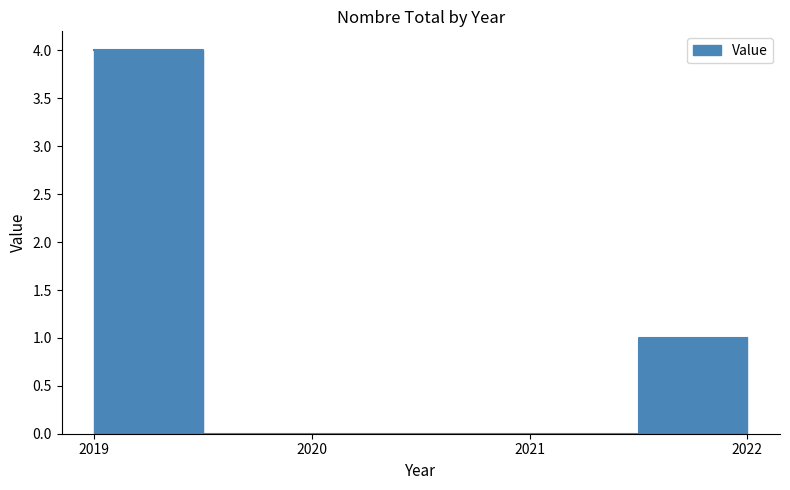

What is the value of the 4th point from the left?

1